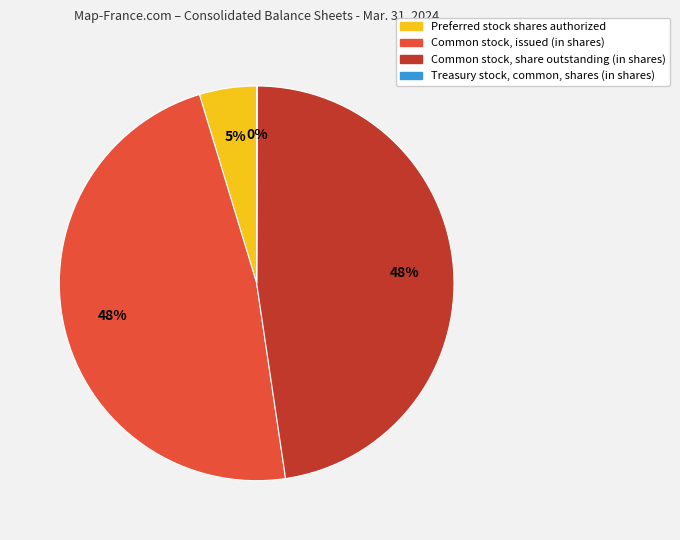

To the nearest percent, what is the average slice percentage?

25%